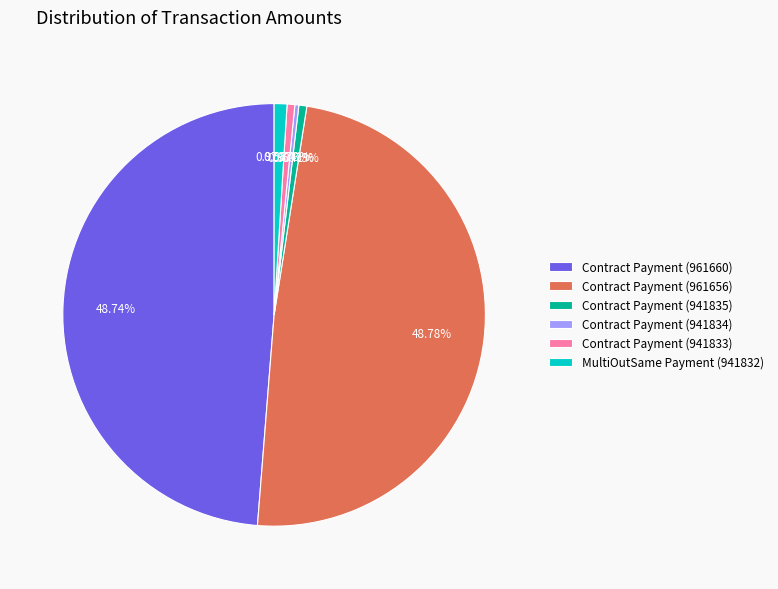

To the nearest percent, what is the difference between the Contract Payment (961660) and MultiOutSame Payment (941832) slice percentages?

48%